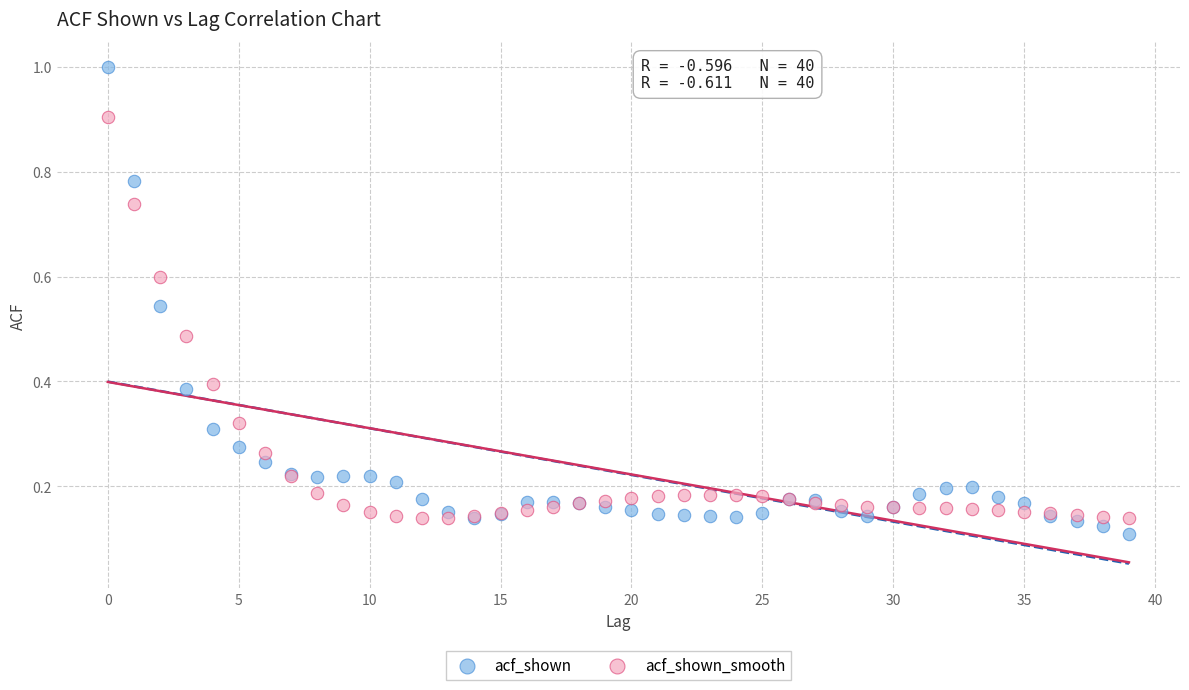

What are all the series names shown in the legend?

acf_shown, acf_shown_smooth